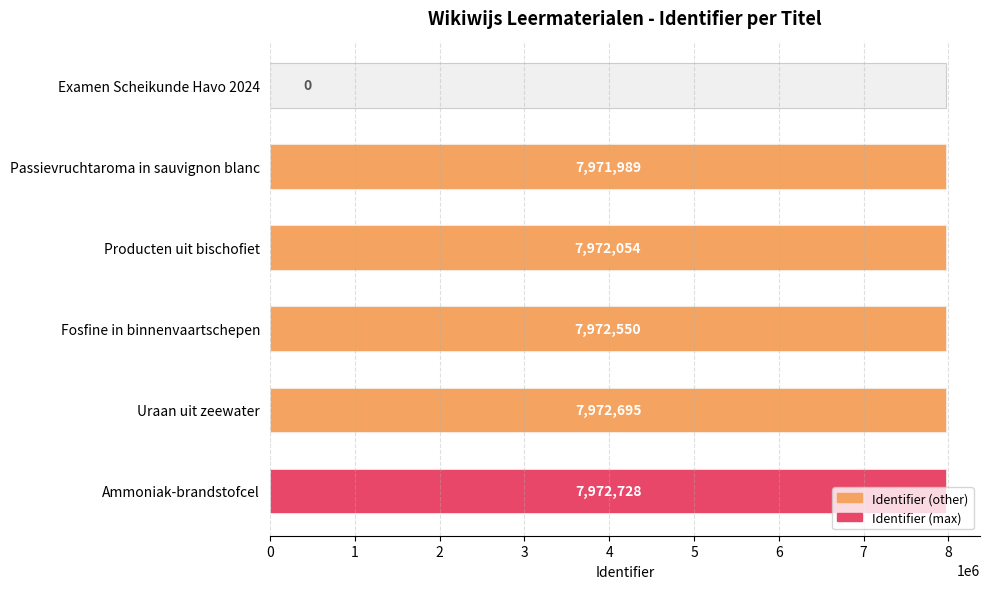

The value at Producten uit bischofiet is 7972054. True or false?

True